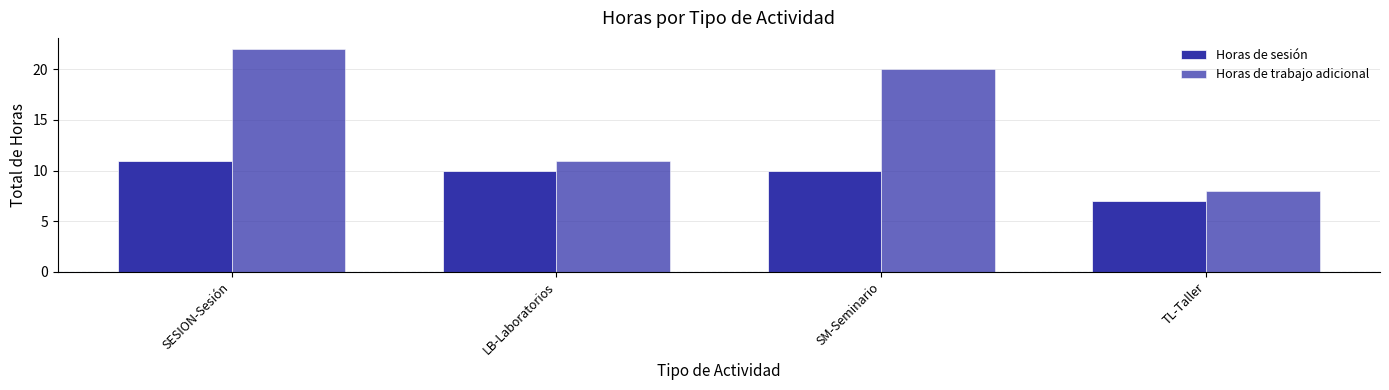

What is the total value across all series at SM-Seminario?

30